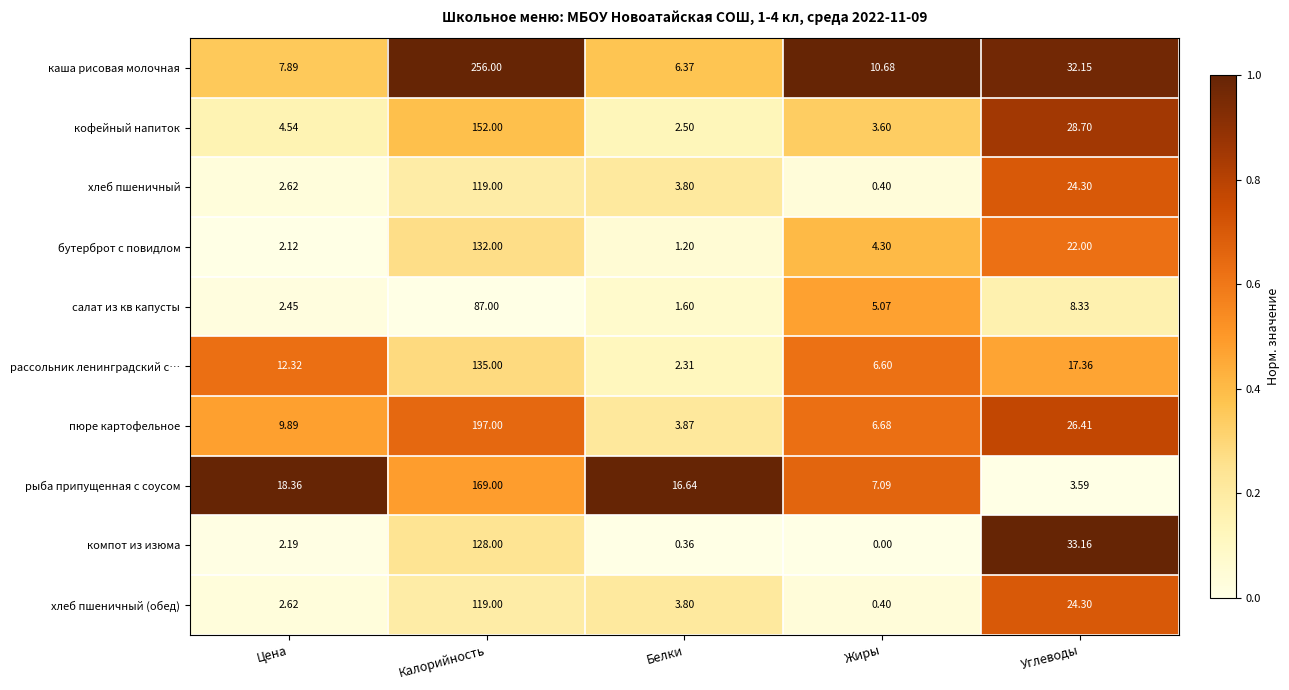

At which label does хлеб пшеничный first exceed 3?

Калорийность